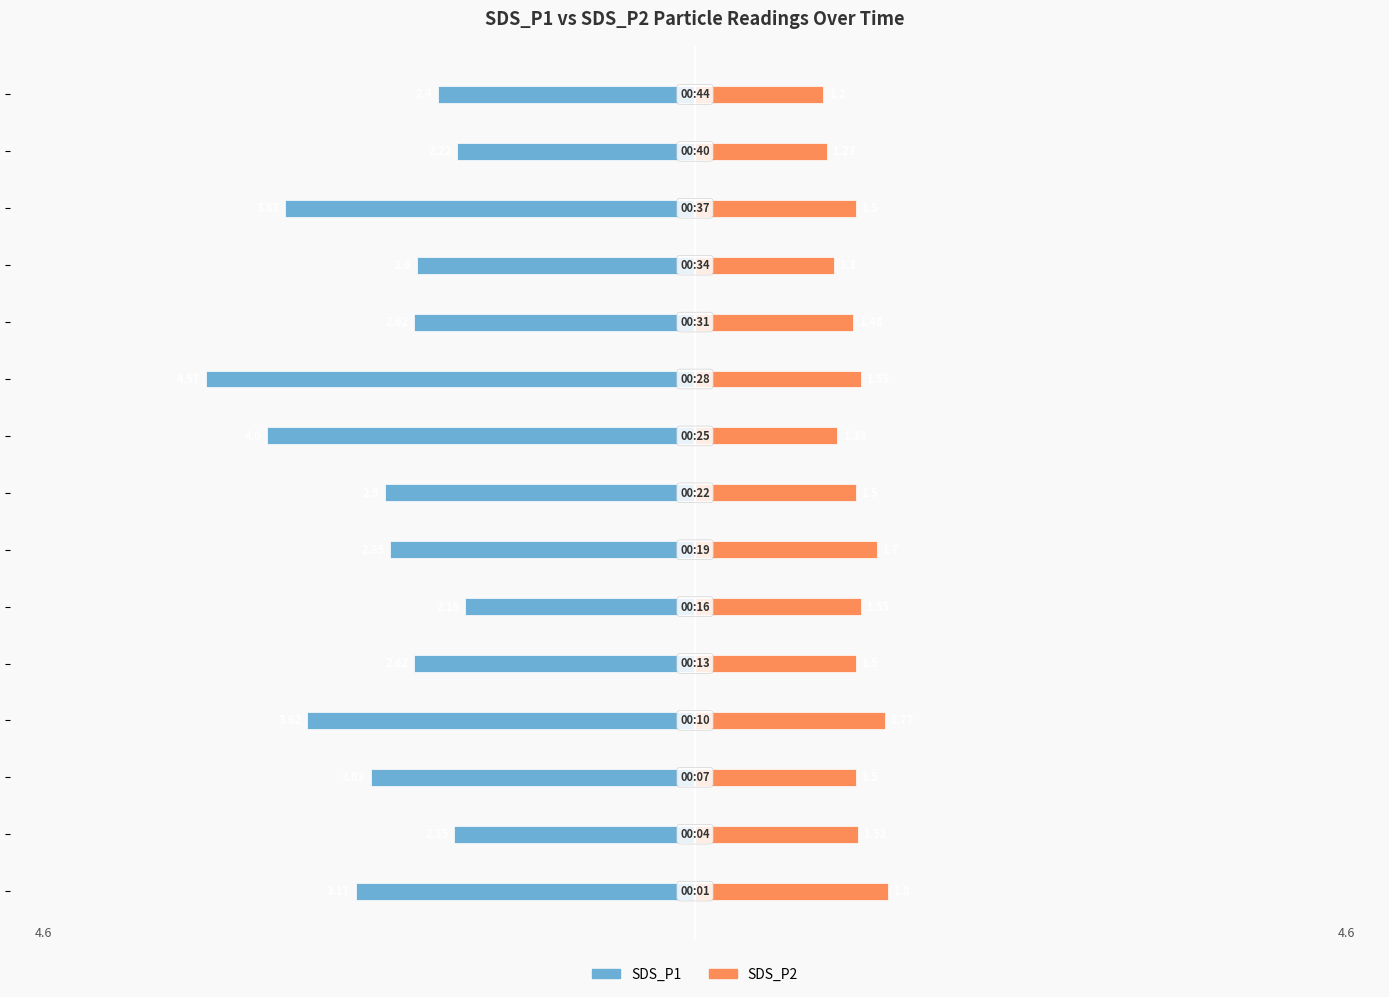

Reading right to left, list all the values displayed in this chart.

SDS_P1: 14=-2.4	13=-2.2	12=-3.8	11=-2.6	10=-2.6	9=-4.6	8=-4.0	7=-2.9	6=-2.9	5=-2.1	4=-2.6	3=-3.6	2=-3.0	1=-2.2	0=-3.2
SDS_P2: 14=1.2	13=1.2	12=1.5	11=1.3	10=1.5	9=1.6	8=1.3	7=1.5	6=1.7	5=1.6	4=1.5	3=1.8	2=1.5	1=1.5	0=1.8